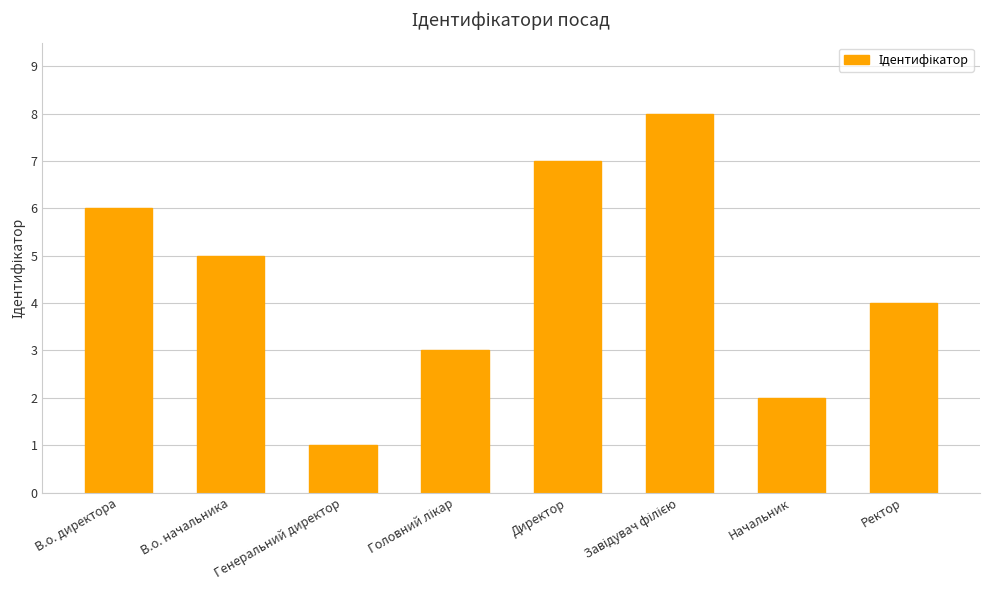

Which category has the lowest value across all series?

Генеральний директор